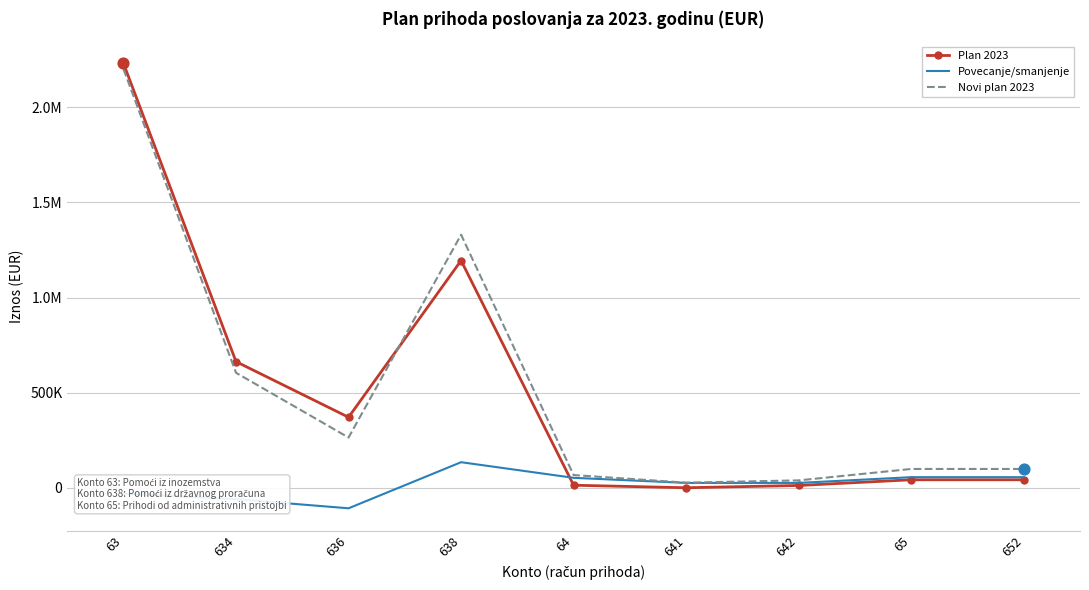

What are all the series names shown in the legend?

Plan 2023, Povecanje/smanjenje, Novi plan 2023